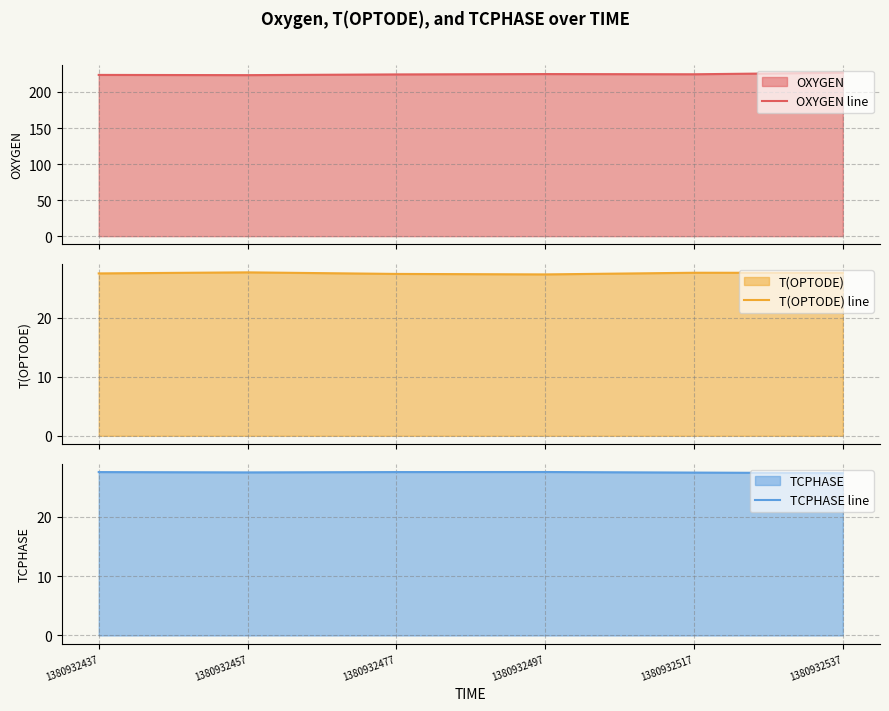

What is the difference between the highest and lowest values at 1380932497?

197.6